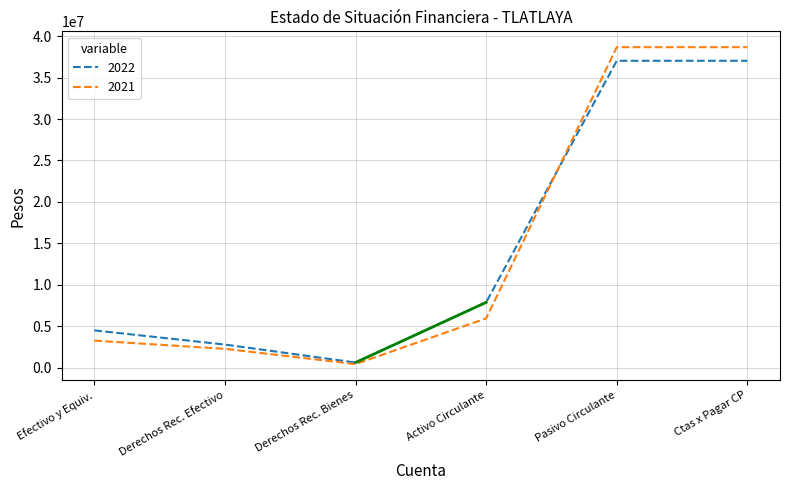

Is the value of 2021 at Ctas x Pagar CP greater than the value of 2022 at Efectivo y Equiv.?

Yes